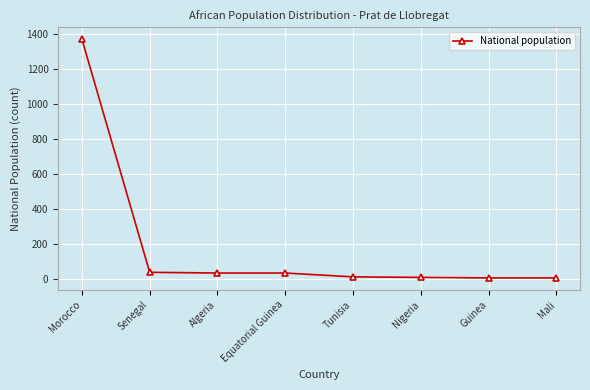

True or false: there are more than 2 points higher than both neighbors.

False